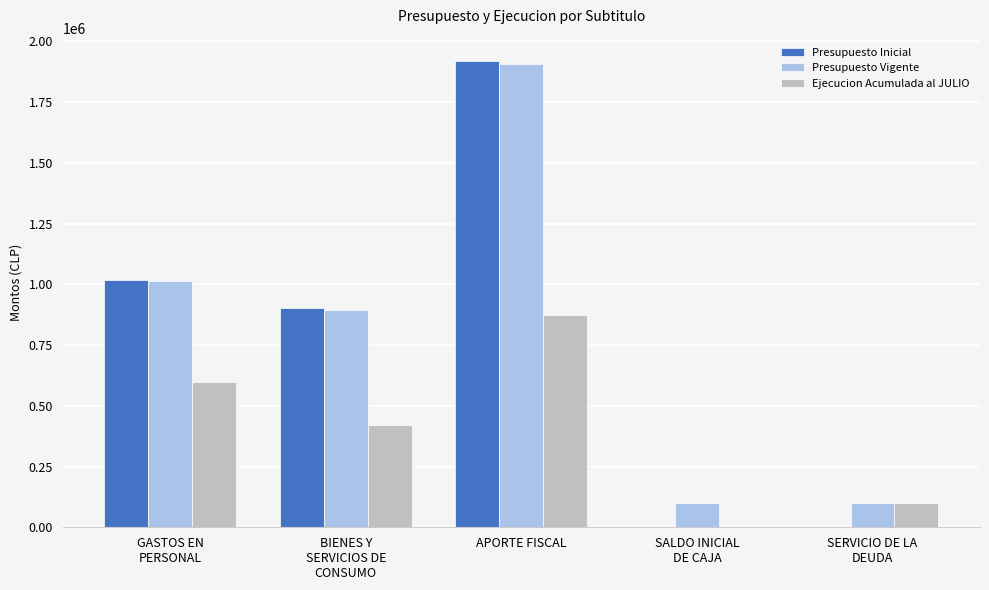

What is the sum of all Presupuesto Inicial values?

3838788